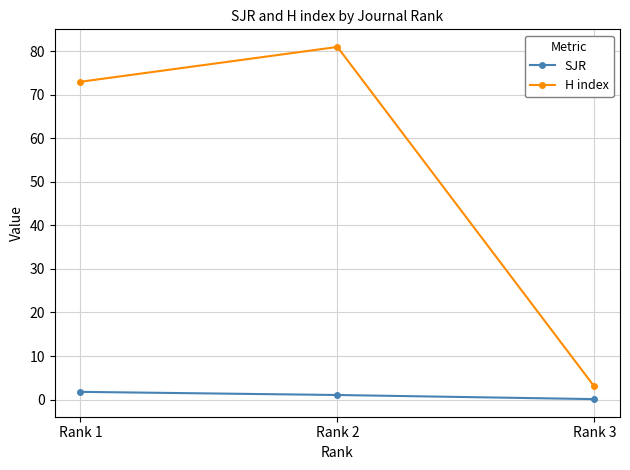

Which series has the largest total across all categories?

H index